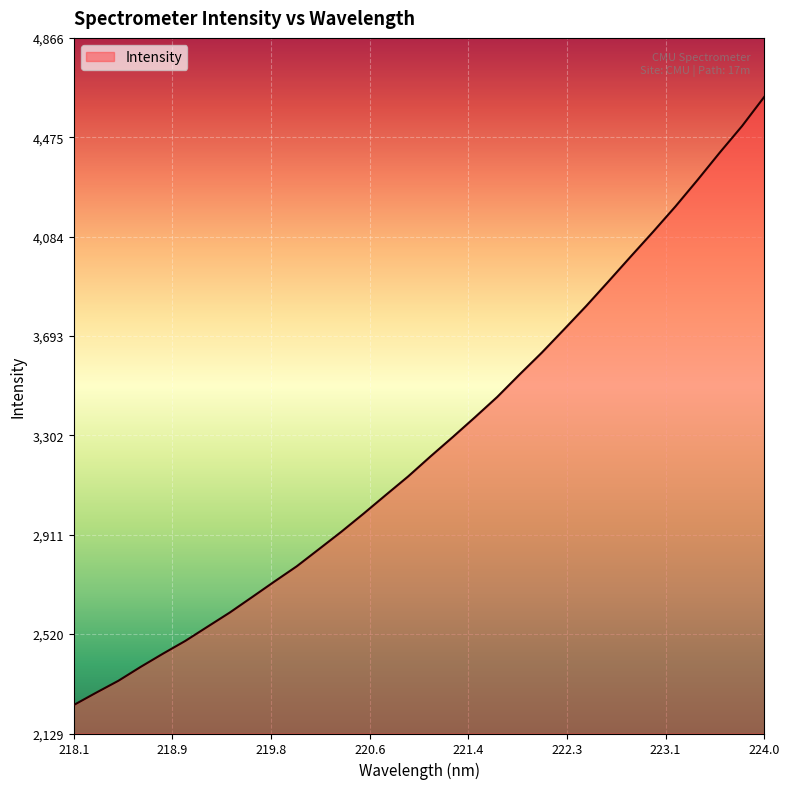

What is the difference between the second highest and second lowest values?

2229.6